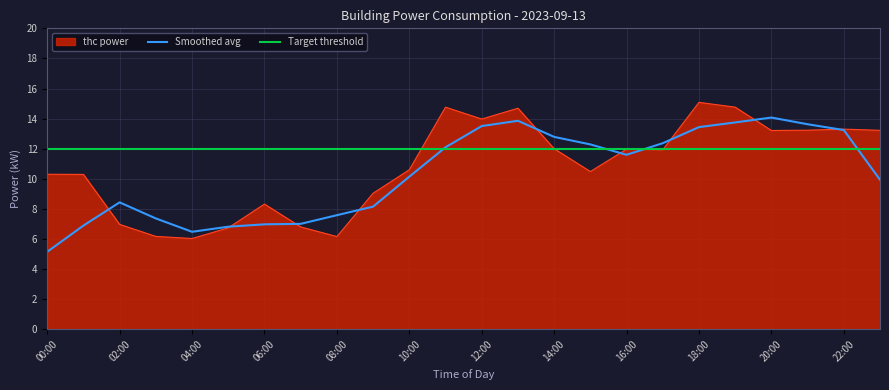

At which category does the chart reach its peak across all series?

18:00